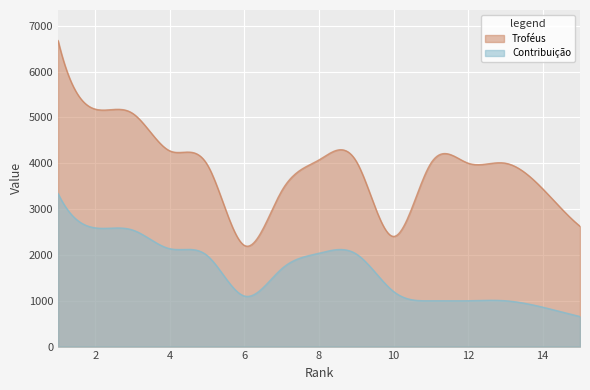

Which label corresponds to the largest value in the chart?

1